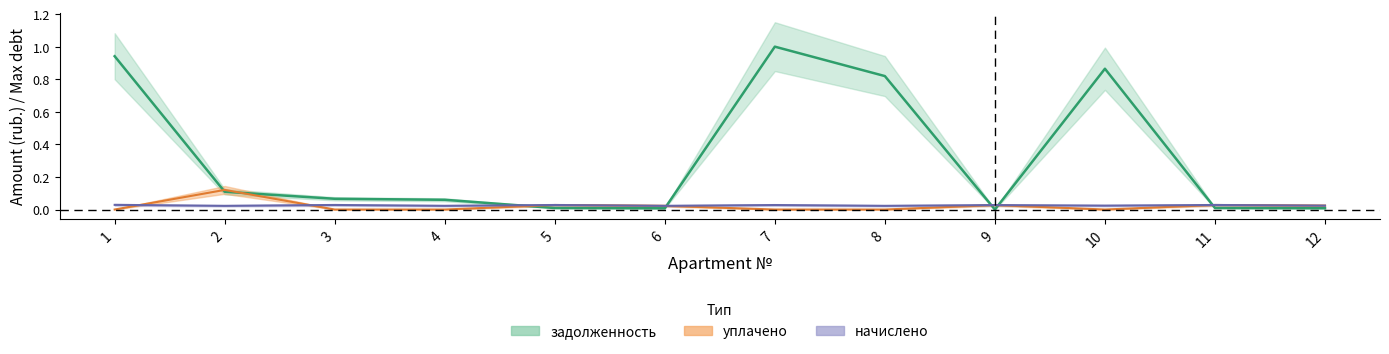

What are all the series names shown in the legend?

начислено, уплачено, задолженность